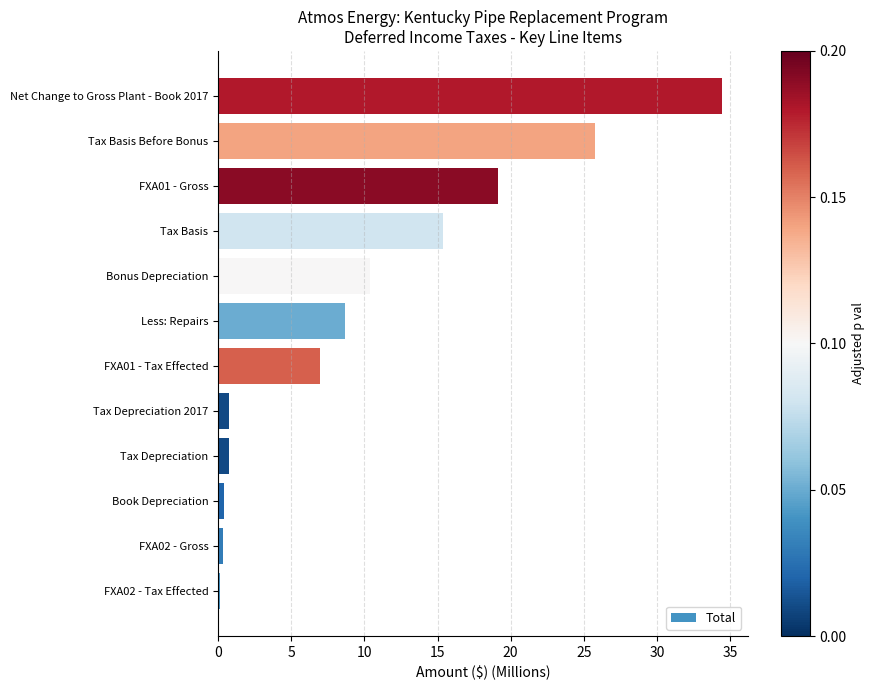

What is the smallest value displayed?

0.1